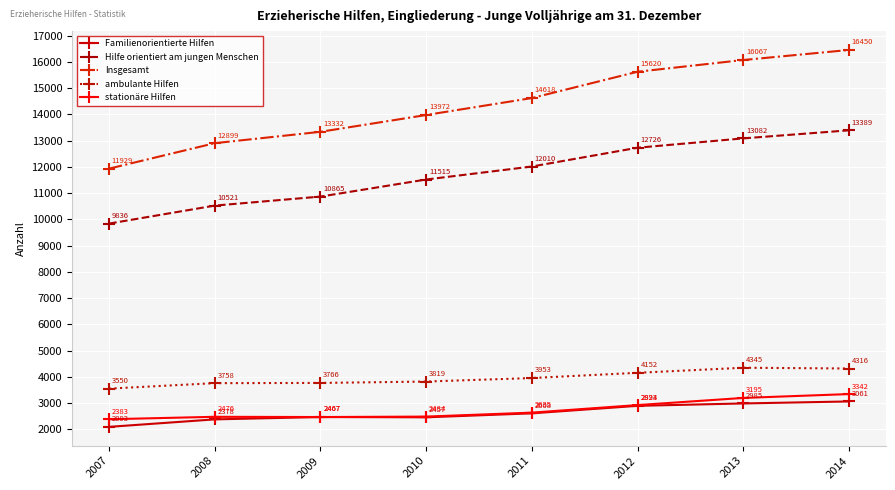

What is the approximate value of Insgesamt at 2010, to the nearest 100?

14000